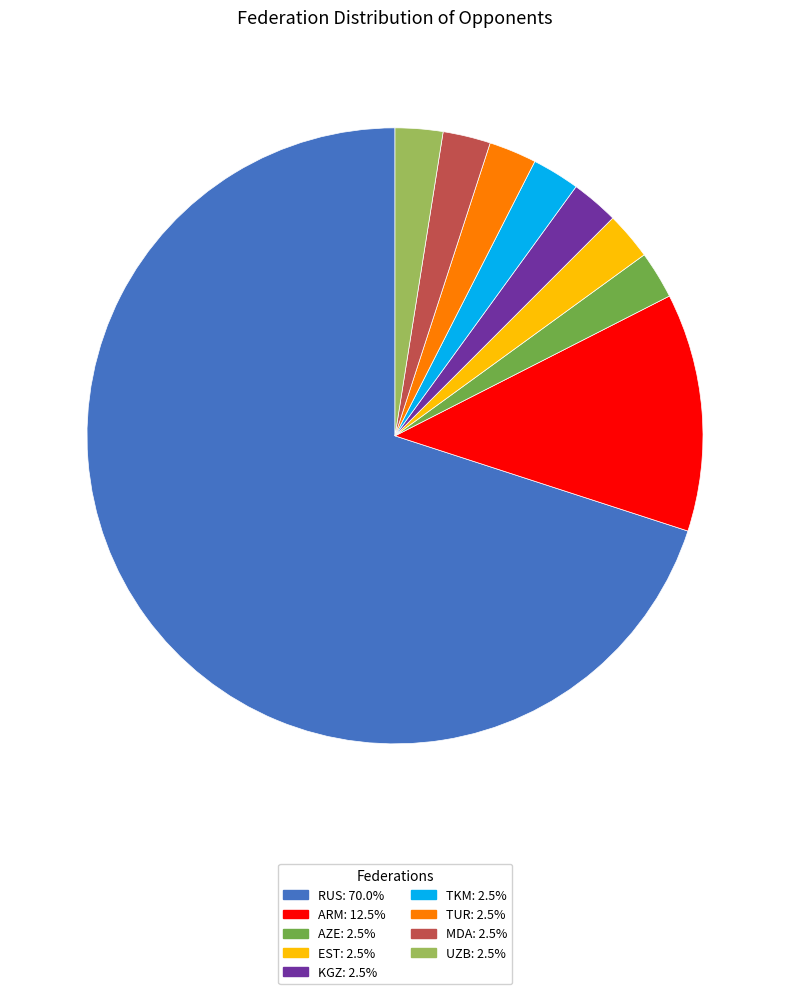

Do MDA: 2.5% and RUS: 70.0% together represent more than half of the pie?

Yes